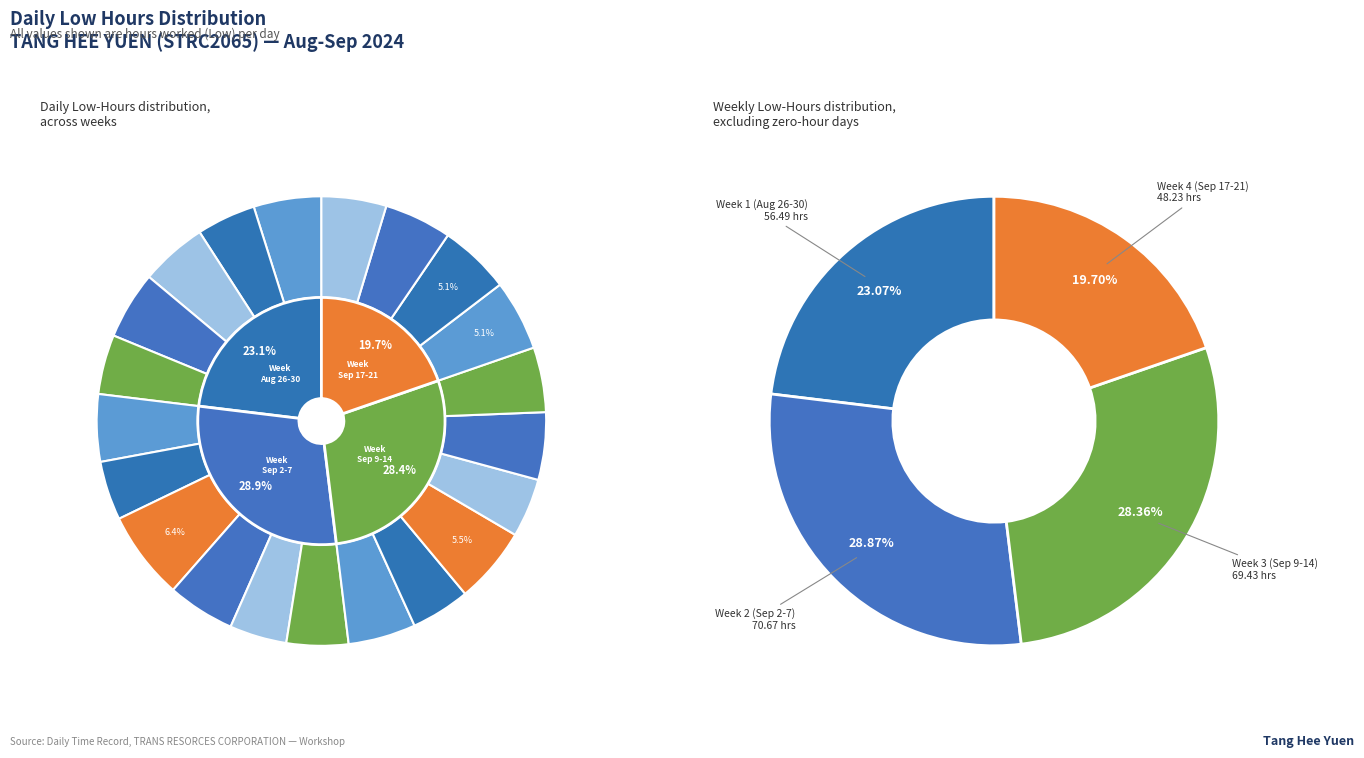

Does 26-Mon account for over 50% of the chart?

No